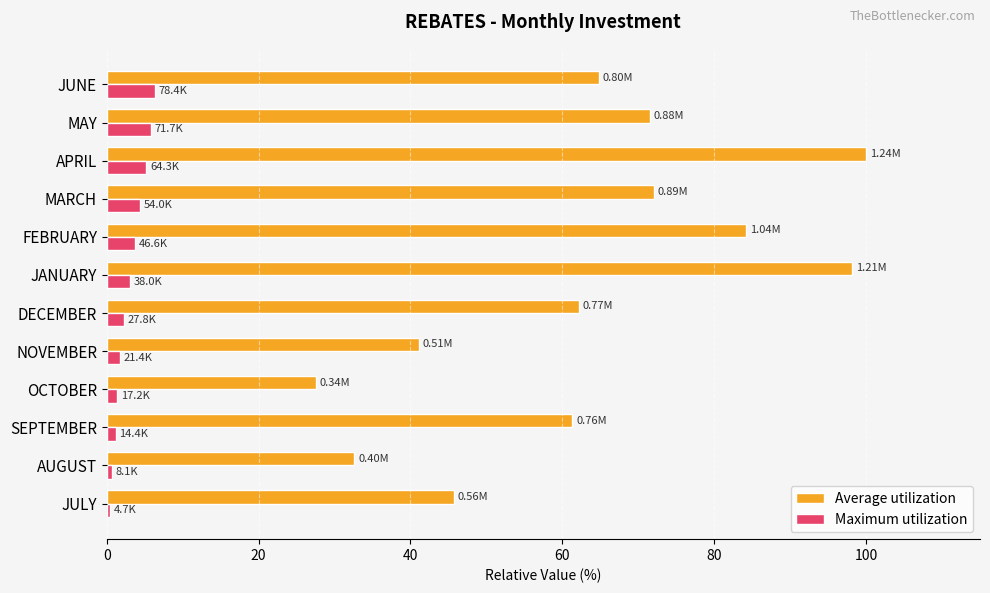

Which series has the largest total across all categories?

Average utilization